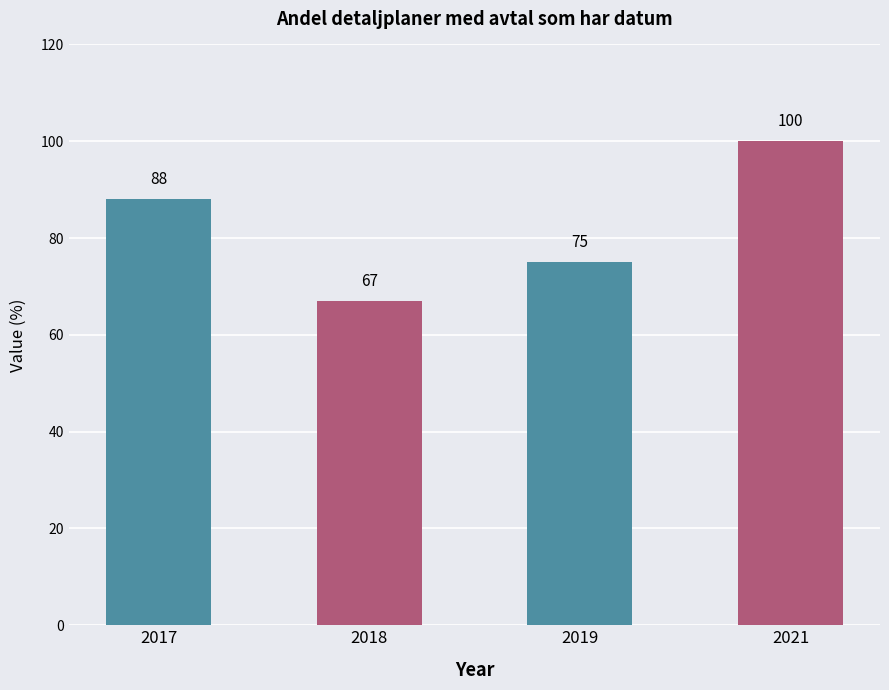

Is it true that the value at 2021 is 31?

False